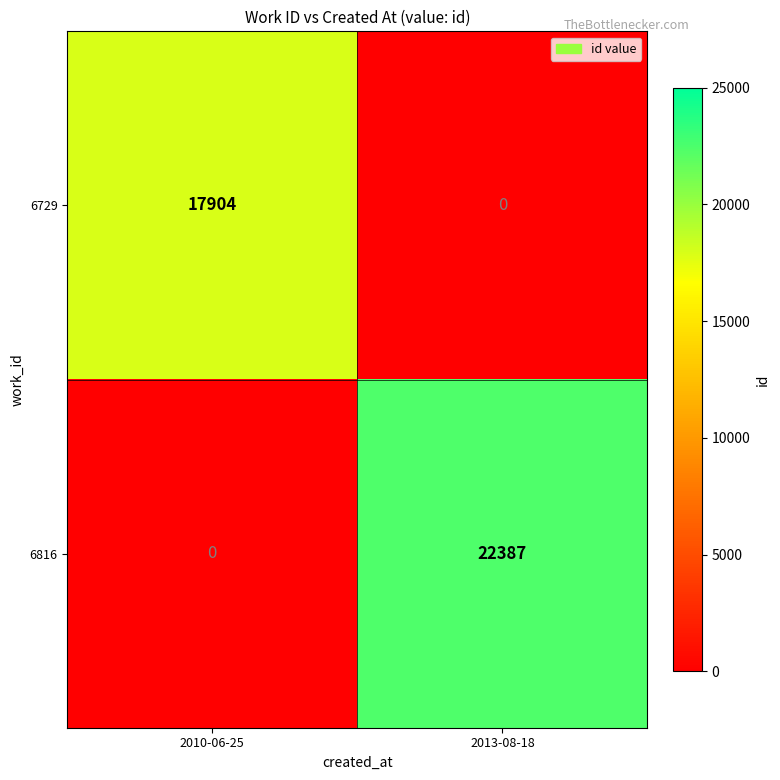

Reading right to left, list all the values displayed in this chart.

6729: 0	17904
6816: 22387	0